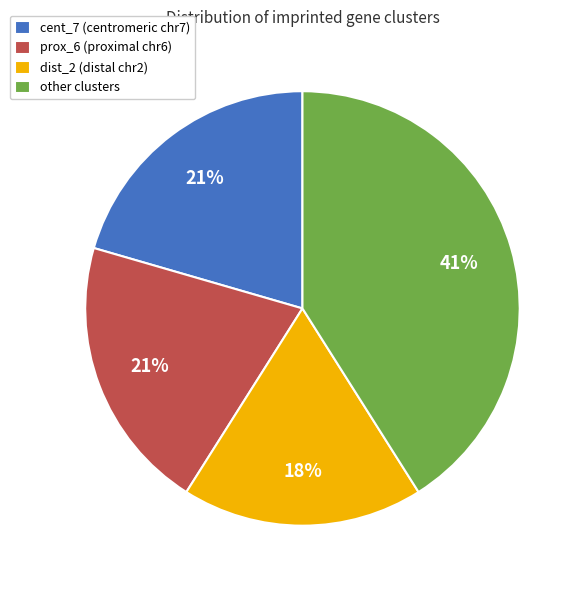

Approximately how many times larger is the value at other clusters compared to prox_6 (proximal chr6)?

2.0